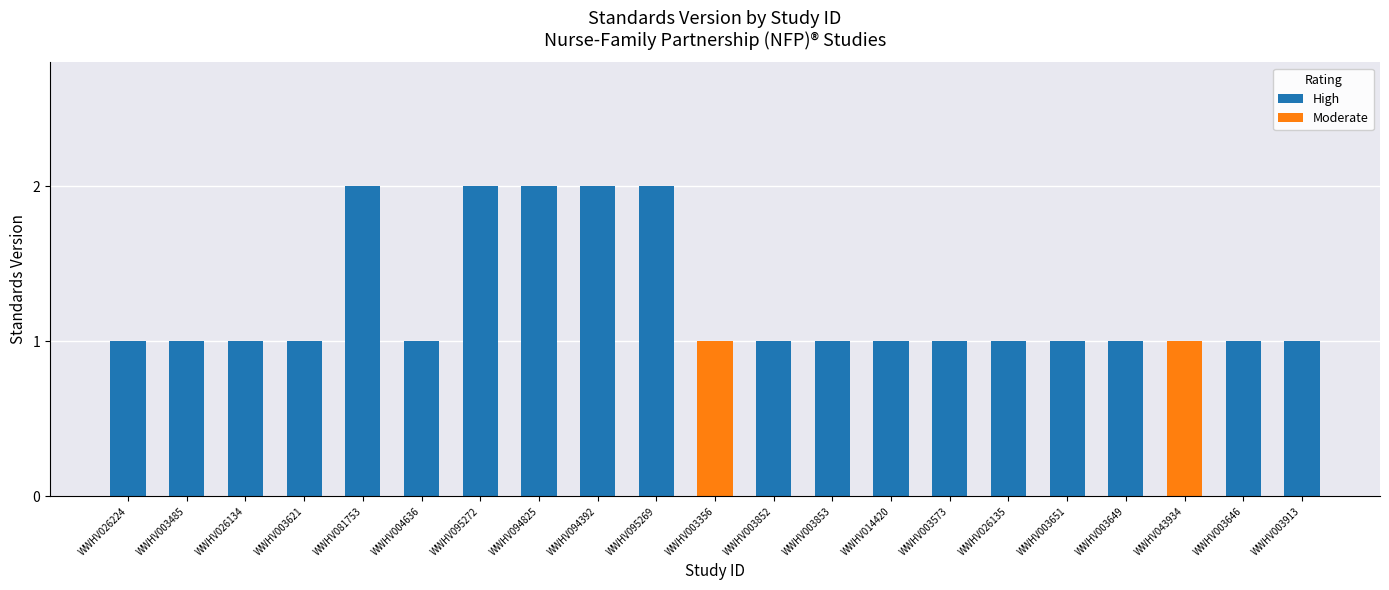

Which label corresponds to the largest value in the chart?

WWHV081753